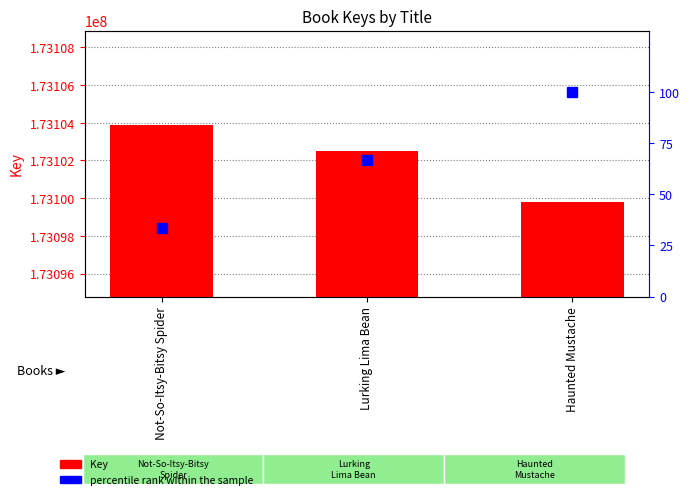

How many values in the percentile rank within the sample series exceed 66?

2